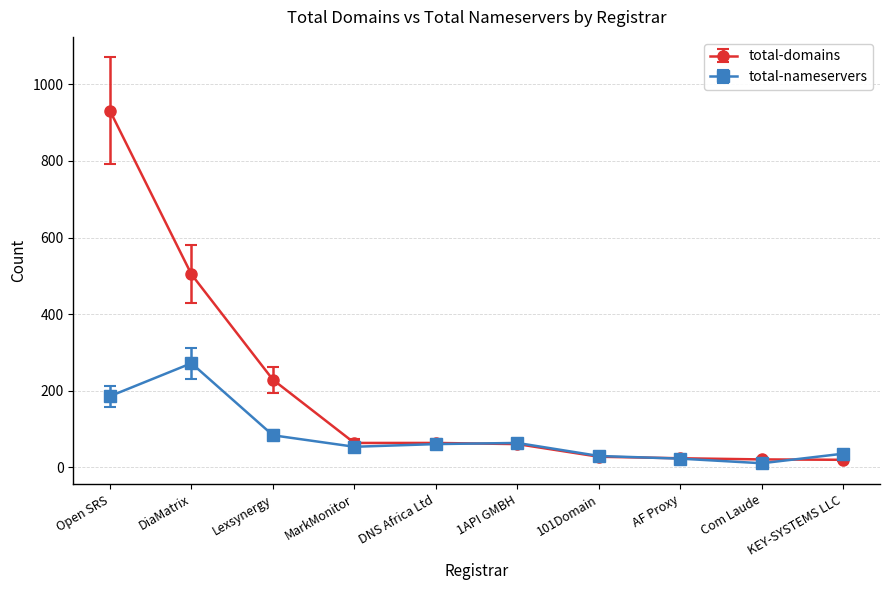

What is the label of the 2nd point from the left?

DiaMatrix